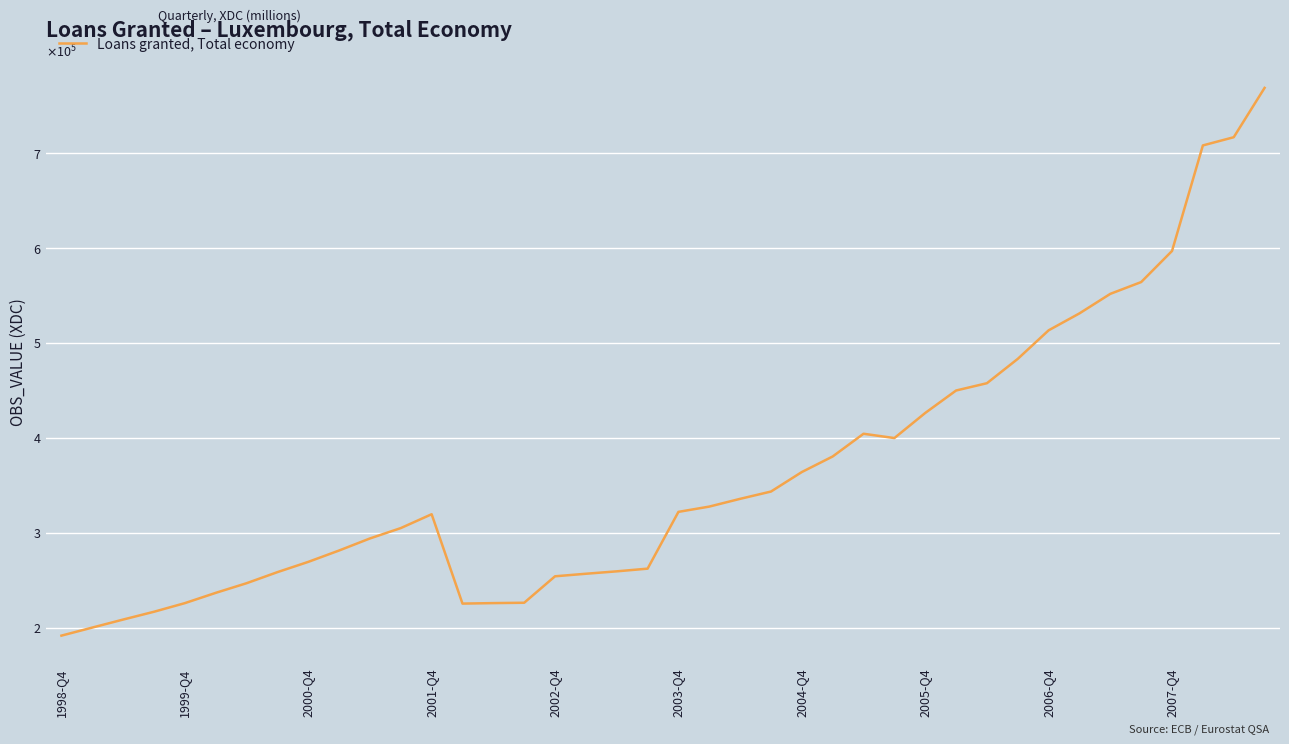

At which category does the data reach its first local valley?

13